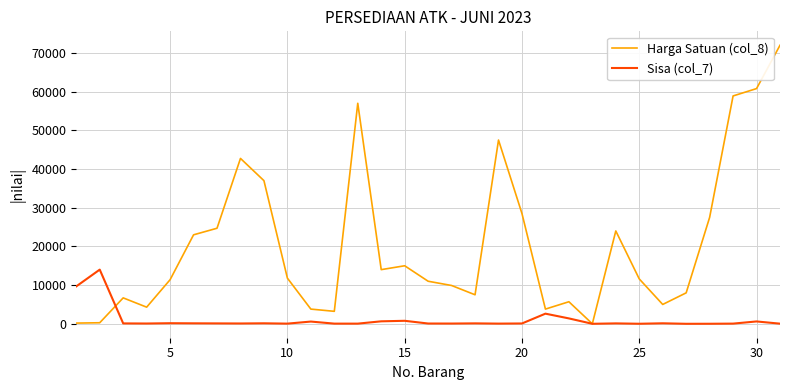

Which series has the widest spread of values?

Harga Satuan (col_8)